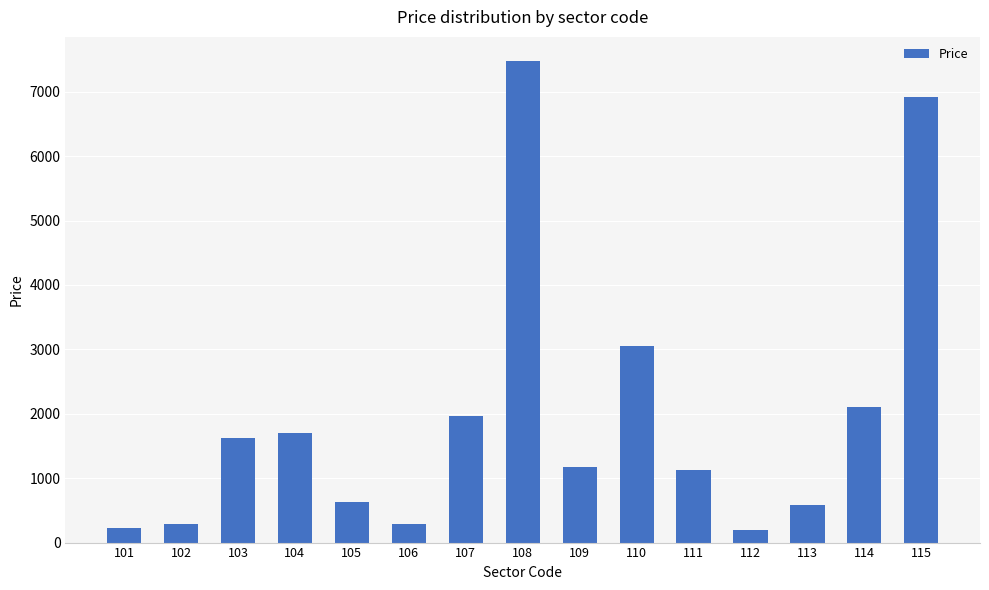

What is the difference between the values at 102 and 115?

6641